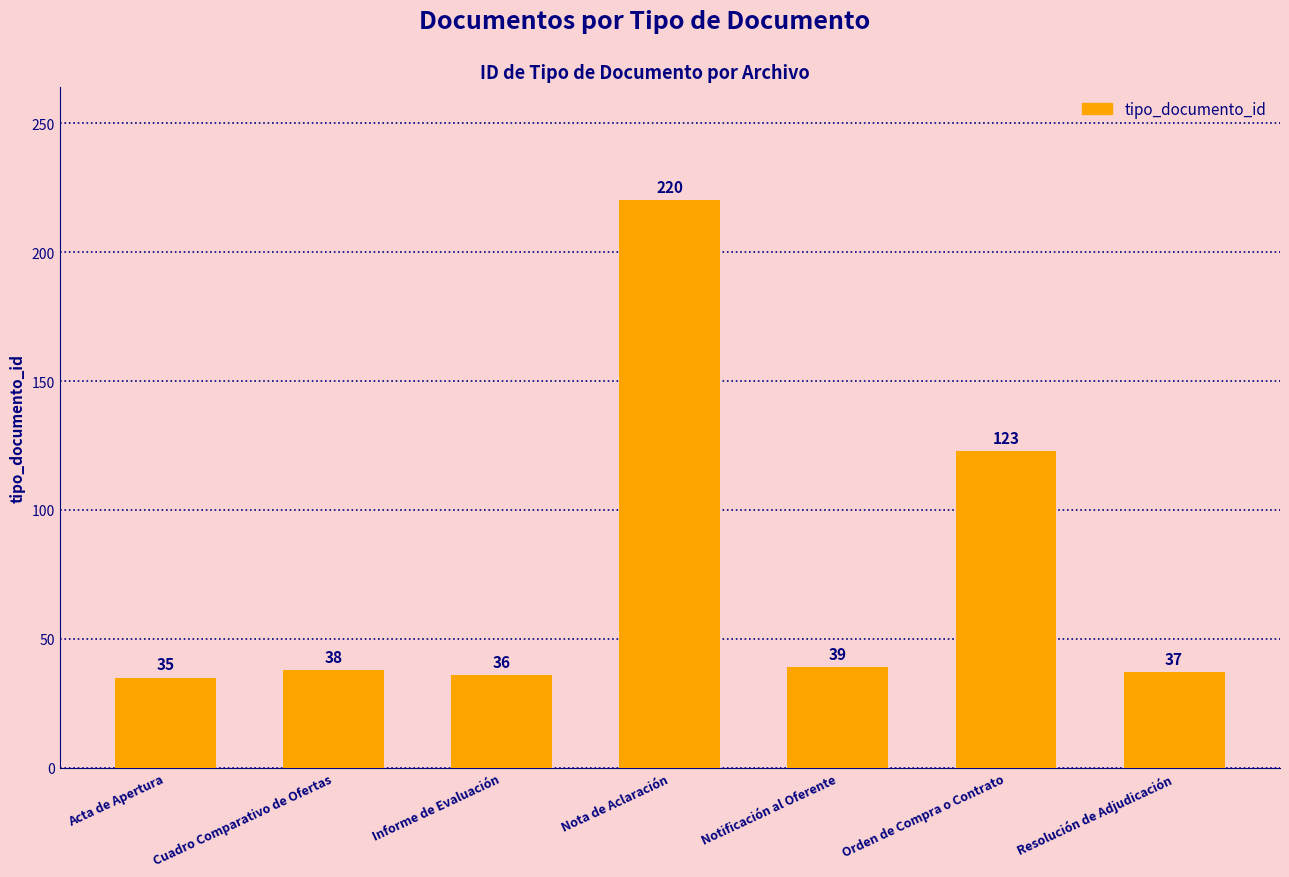

Reading left to right, extract all data points from this chart.

Acta de Apertura=35	Cuadro Comparativo de Ofertas=38	Informe de Evaluación=36	Nota de Aclaración=220	Notificación al Oferente=39	Orden de Compra o Contrato=123	Resolución de Adjudicación=37